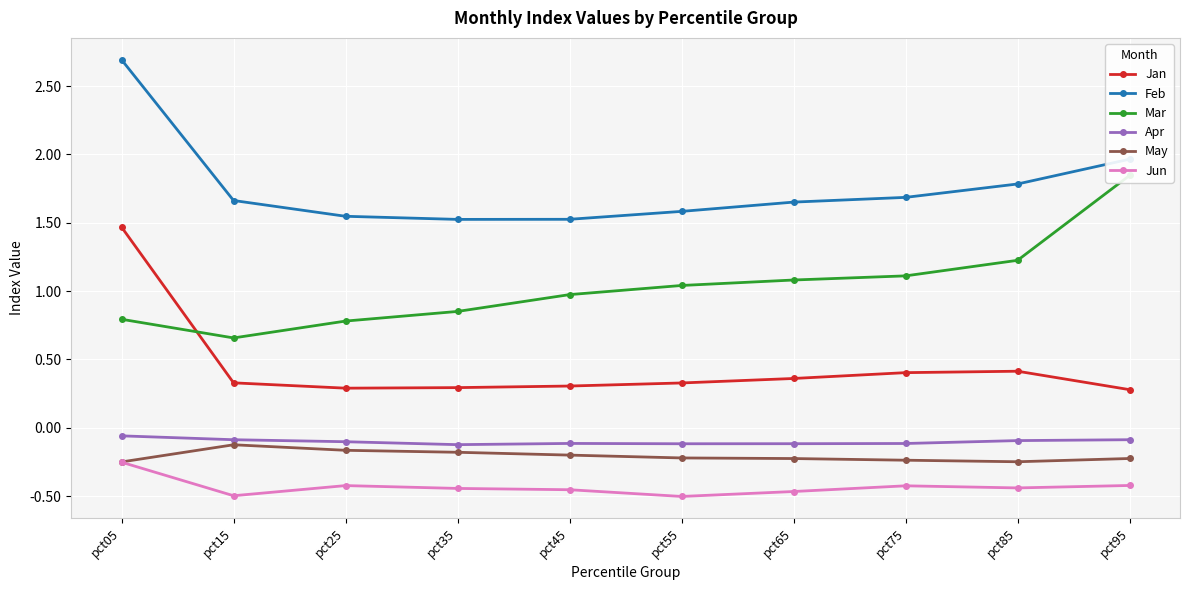

Read the Apr value at pct55.

-0.1